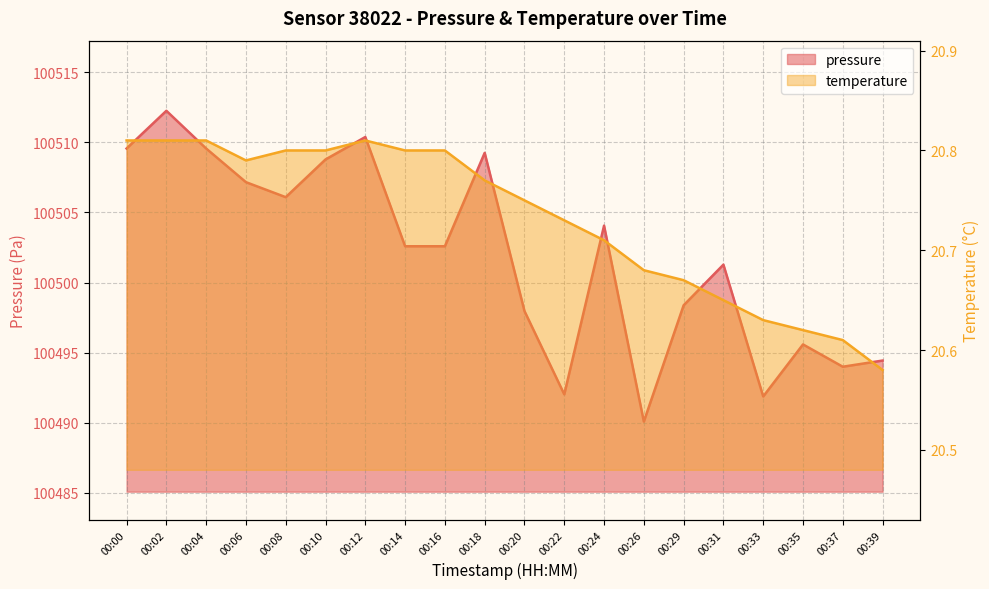

At which category does the chart reach its peak across all series?

00:02